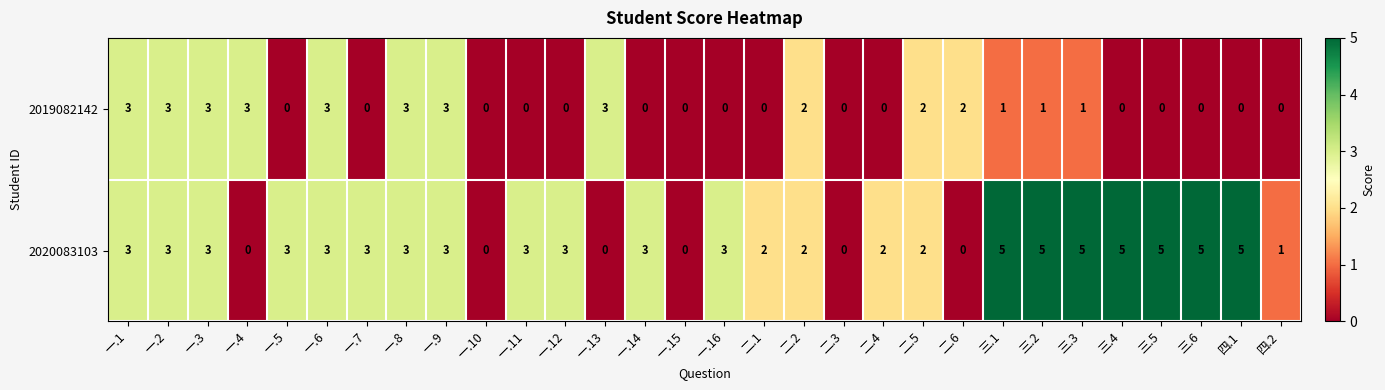

What is the total value across all series at 一.13?

3